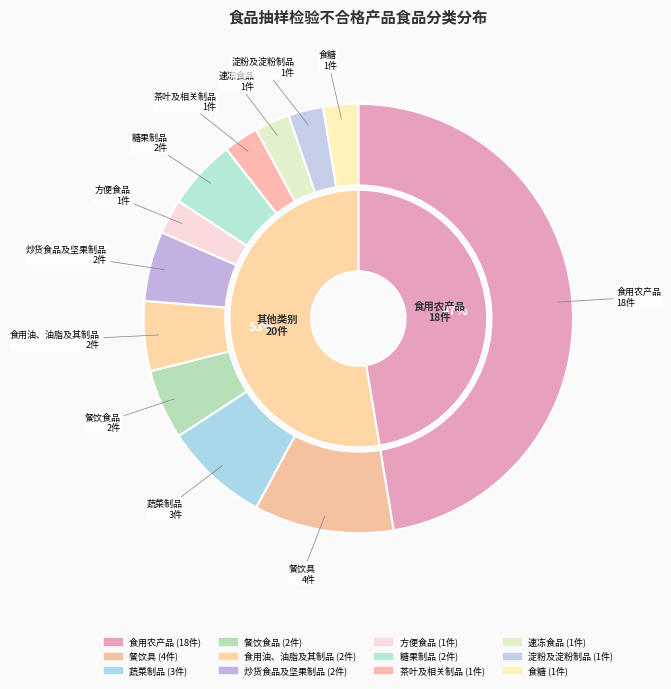

How many segments does this pie chart have?

12